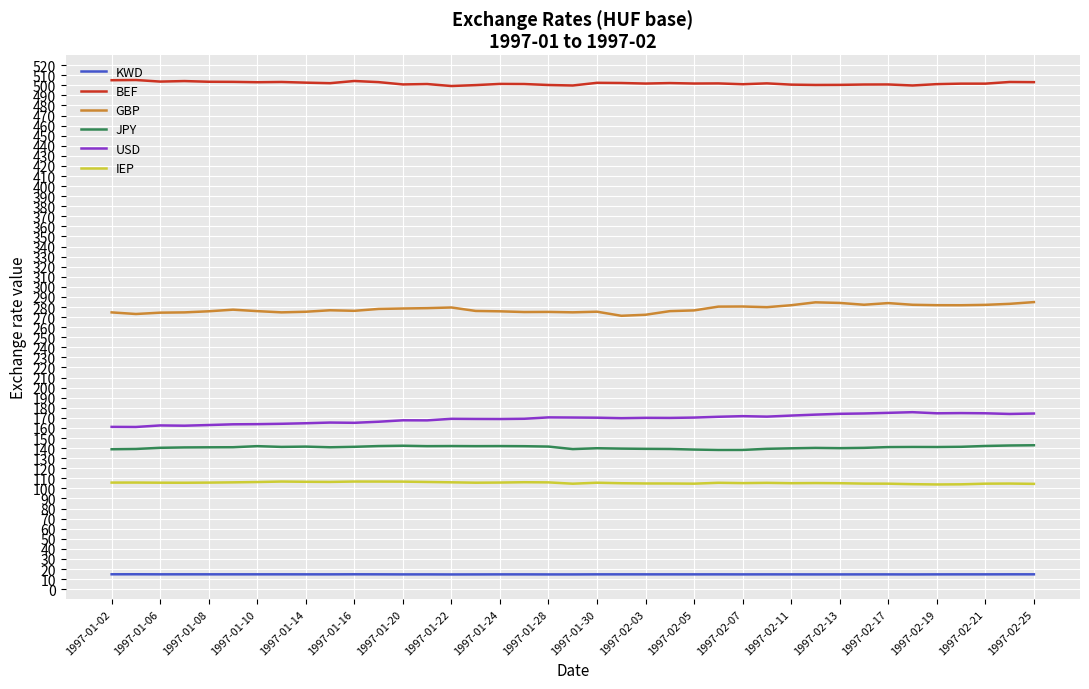

List the series in order of their peak value, lowest first.

KWD, IEP, JPY, USD, GBP, BEF